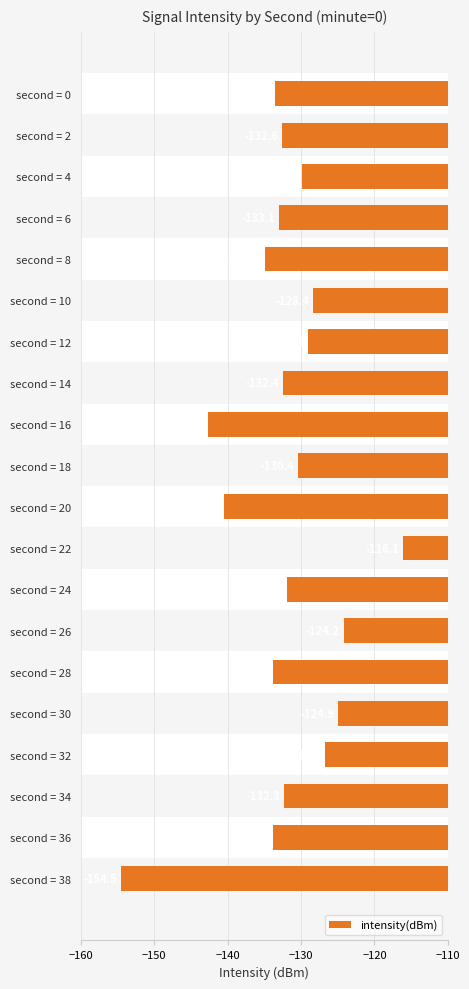

Does the chart contain stacked bars?

No